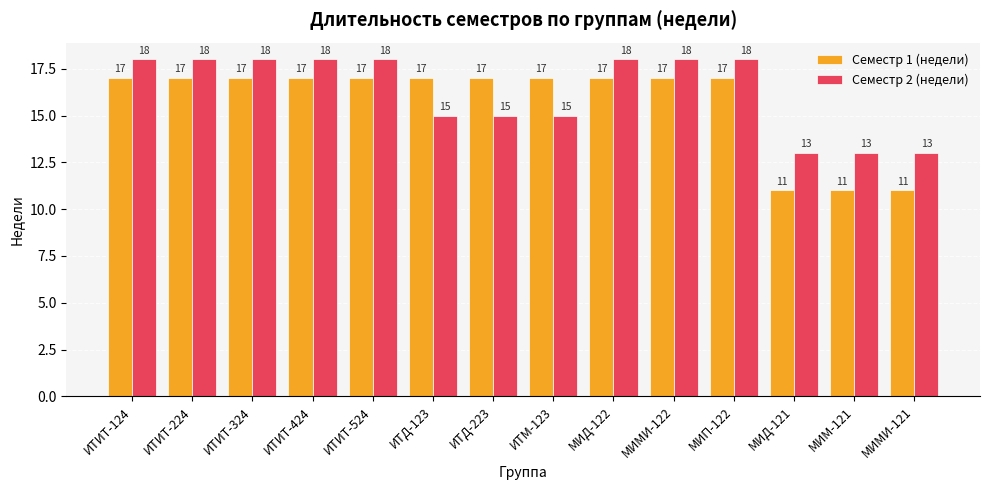

Rank the series at ИТИТ-124 from highest to lowest value.

Семестр 2 (недели), Семестр 1 (недели)